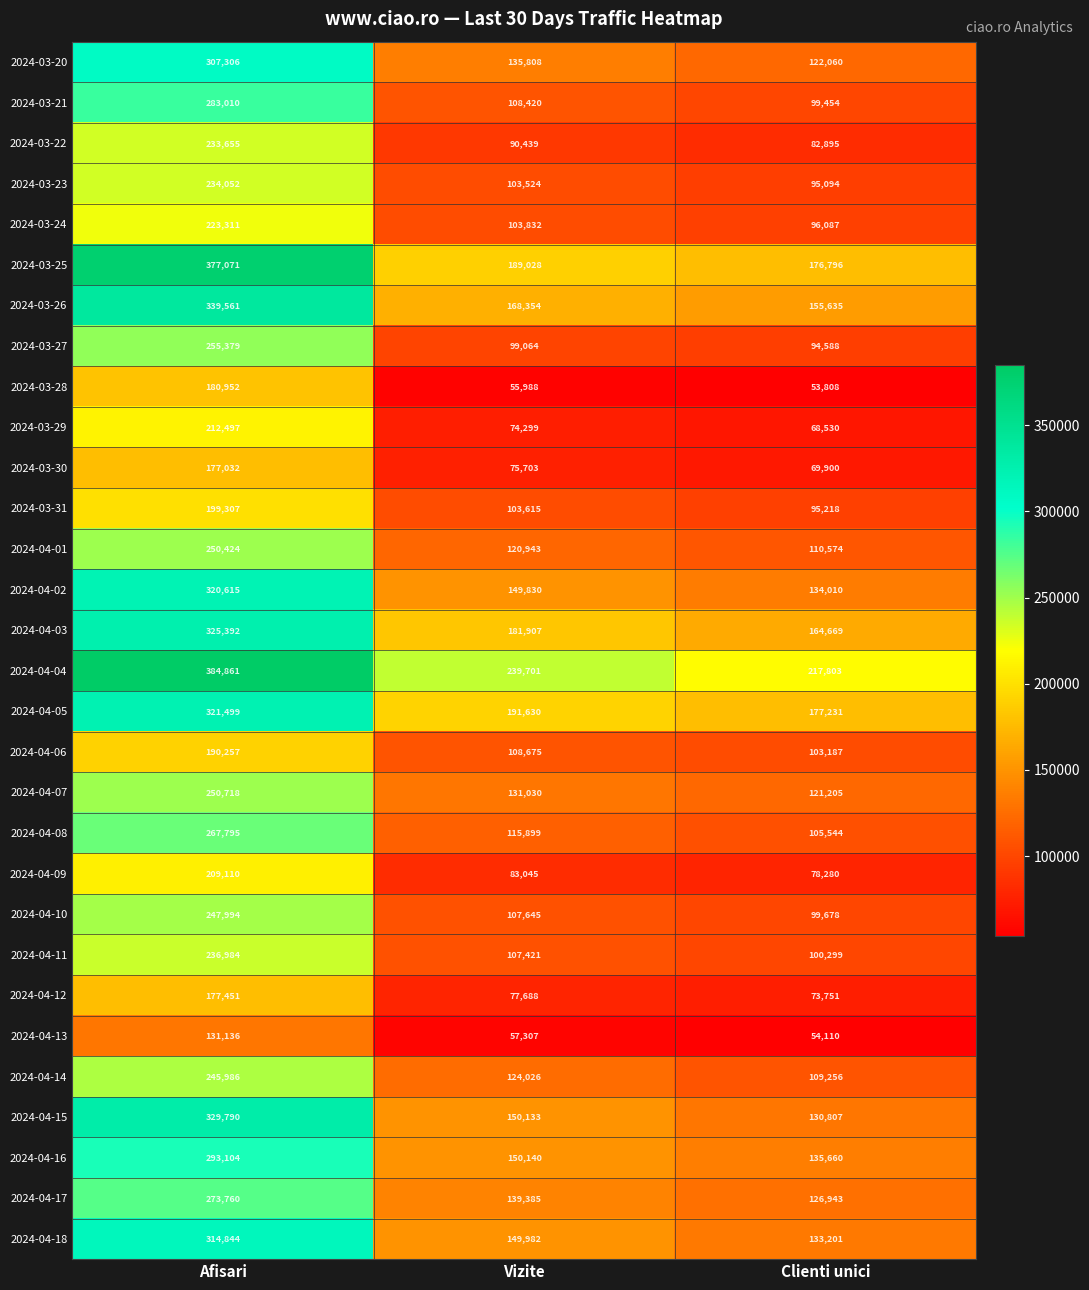

Which series has the largest range (max minus min)?

2024-03-25